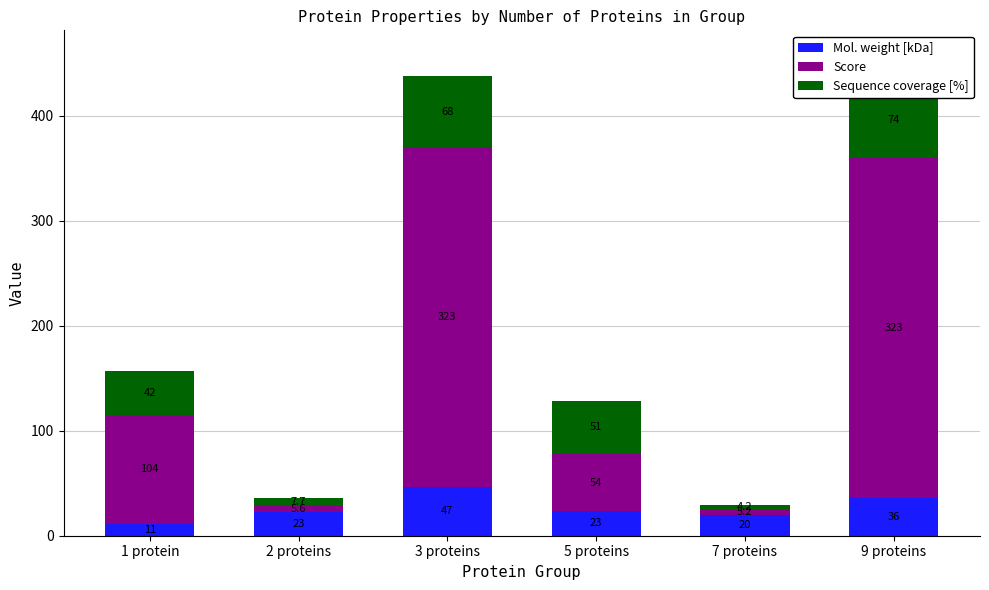

Reading left to right, transcribe all the data shown in this chart.

Mol. weight [kDa]: 11.3	22.6	46.7	23.4	19.7	36.1
Score: 104.0	5.6	323.3	54.3	5.2	323.3
Sequence coverage [%]: 41.6	7.7	67.7	51.0	4.2	73.9